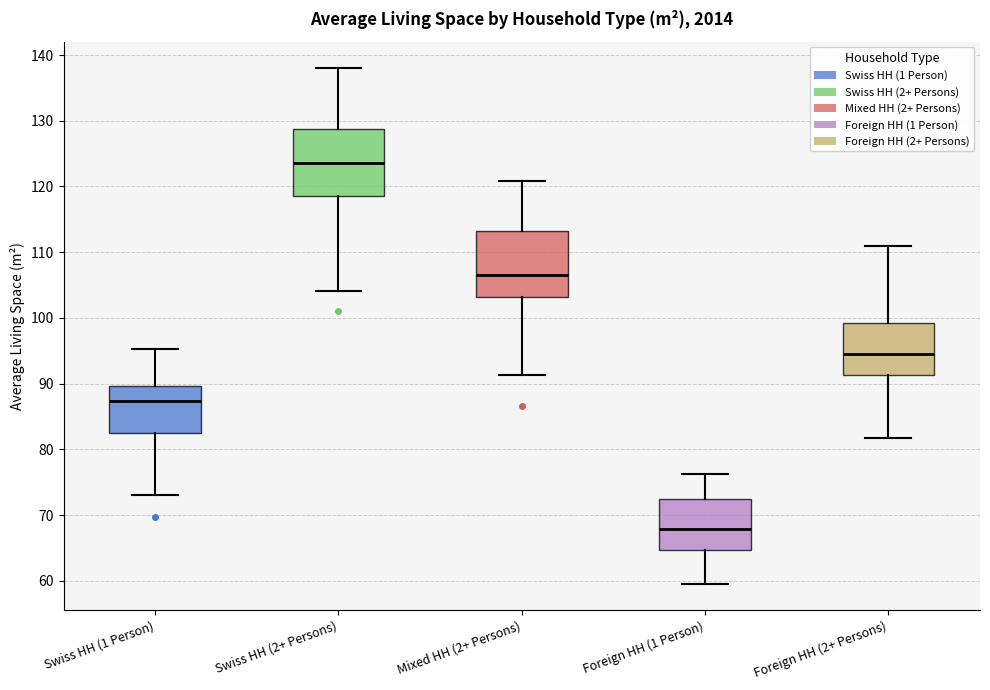

Reading left to right, read every box against the y-axis: the position of its median line, the range the box covers, and the ends of its whiskers. The values are not printed on the chart, so give them approximately, as read against the axis.

Swiss HH (1 Person): median 87, box 83 to 90, whiskers 73 to 95
Swiss HH (2+ Persons): median 124, box 119 to 129, whiskers 104 to 138
Mixed HH (2+ Persons): median 107, box 103 to 113, whiskers 91 to 121
Foreign HH (1 Person): median 68, box 65 to 72, whiskers 60 to 76
Foreign HH (2+ Persons): median 95, box 91 to 99, whiskers 82 to 111